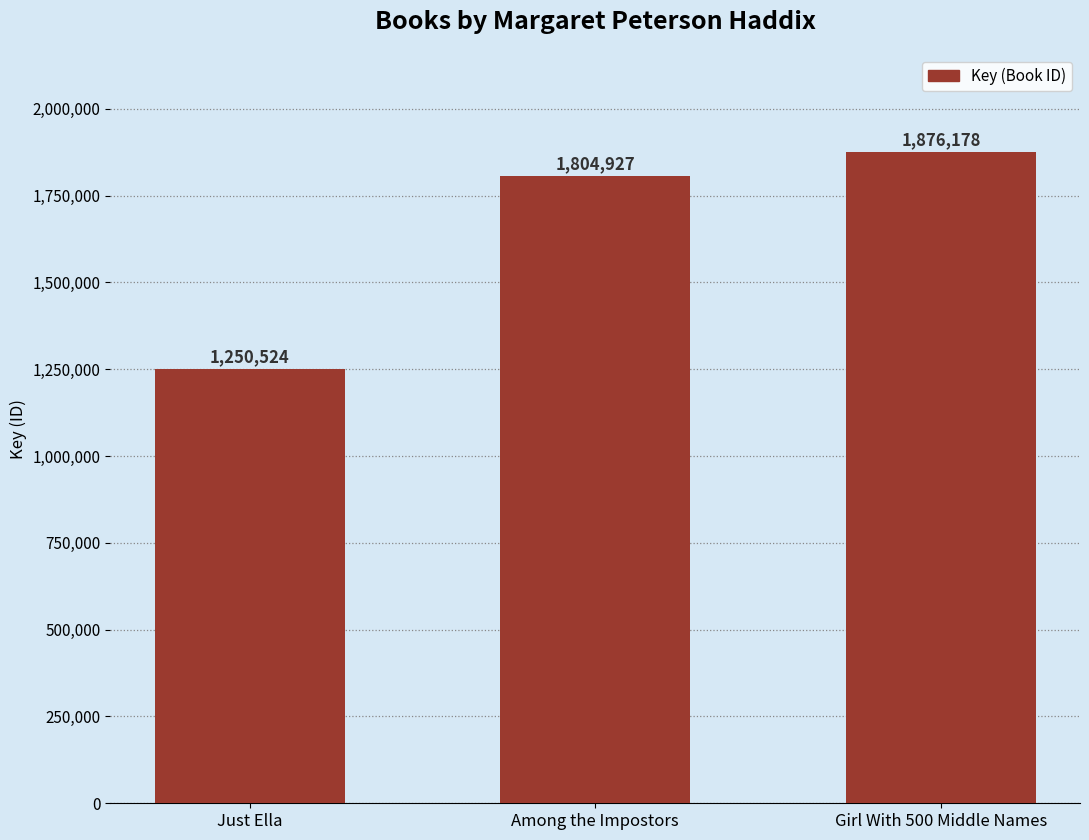

Approximately how many times larger is the value at Among the Impostors compared to Just Ella?

1.4